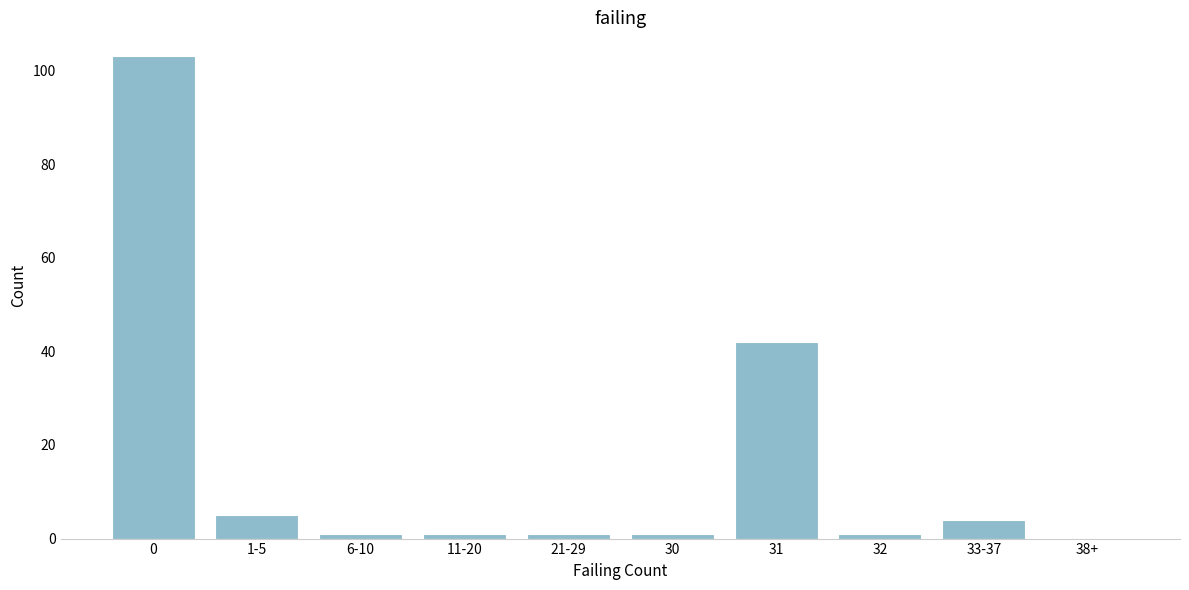

Reading left to right, transcribe all the data shown in this chart.

0=103	1-5=5	6-10=1	11-20=1	21-29=1	30=1	31=42	32=1	33-37=4	38+=0